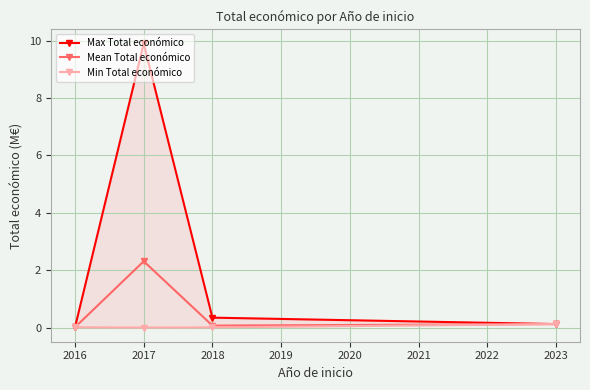

Where is the first local maximum for Mean Total económico?

2017